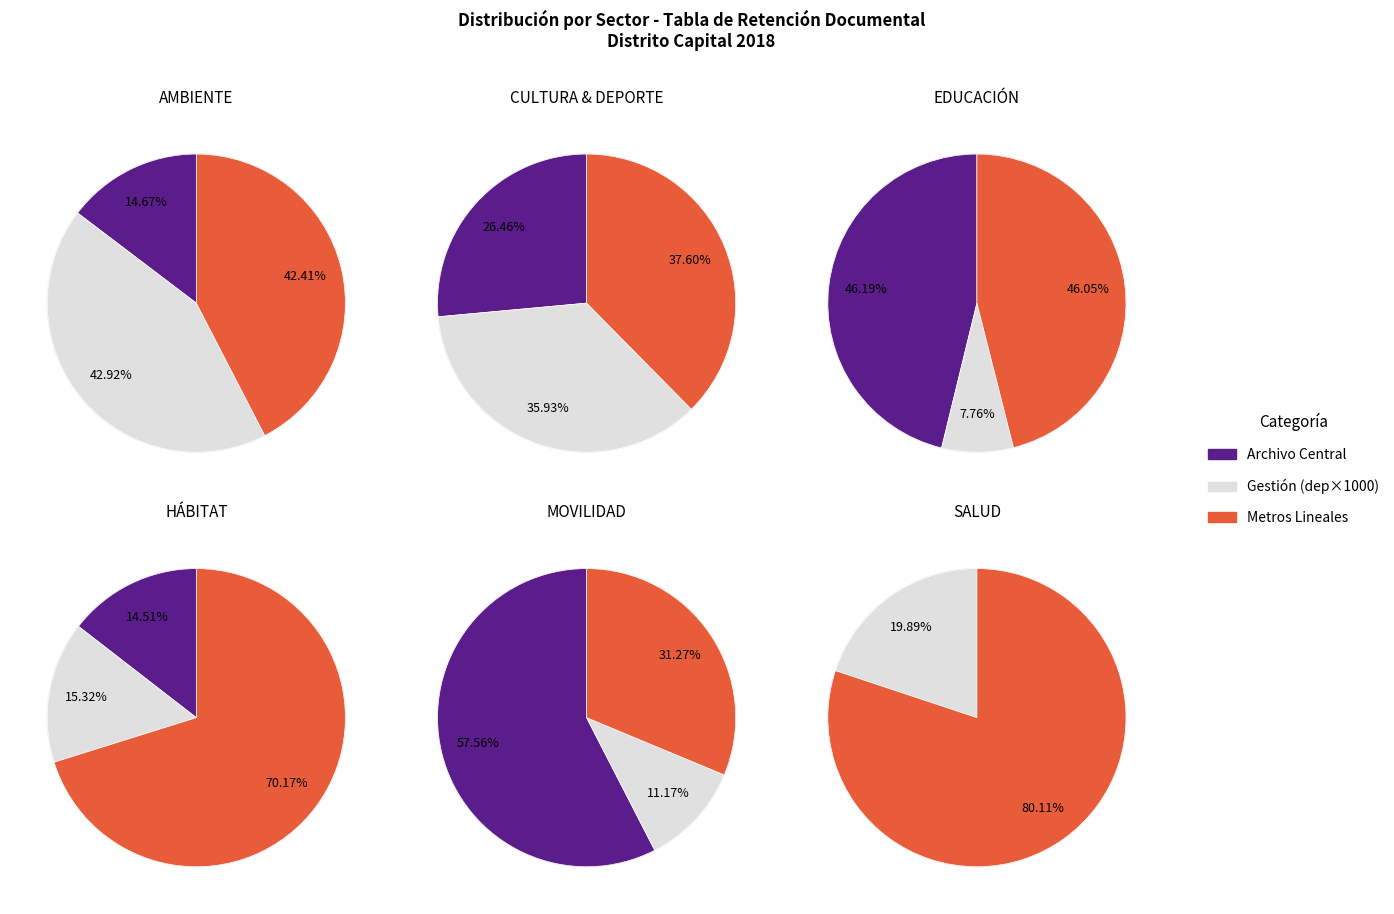

The 10 slice represents 21% of the pie. True or false?

False